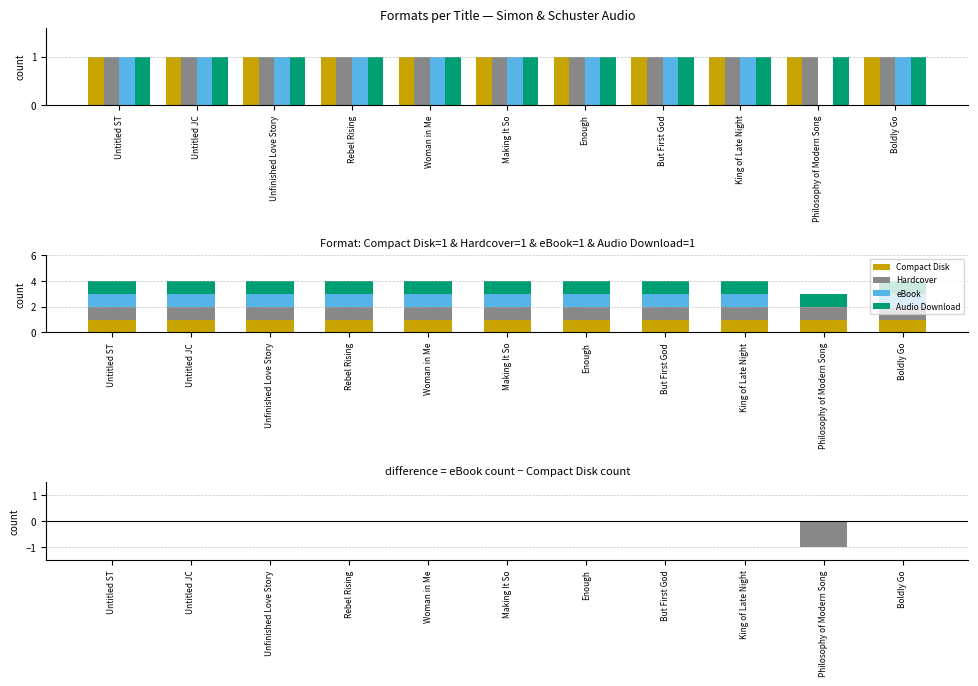

How many data points in eBook - Compact Disk are less than 0?

1